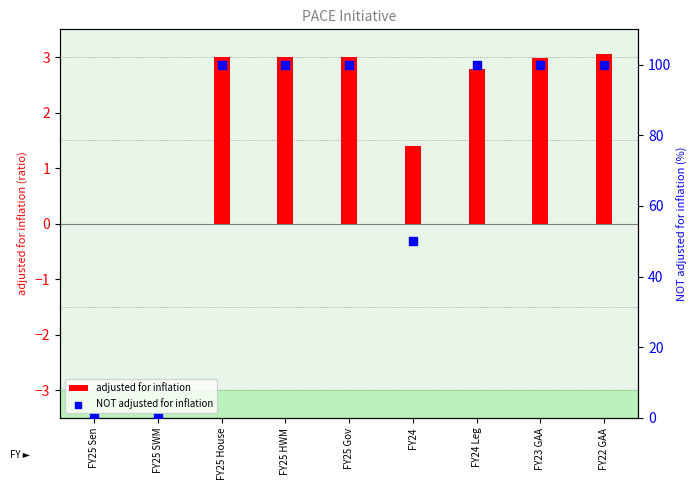

At which category is the sum across all series the highest?

FY22 GAA